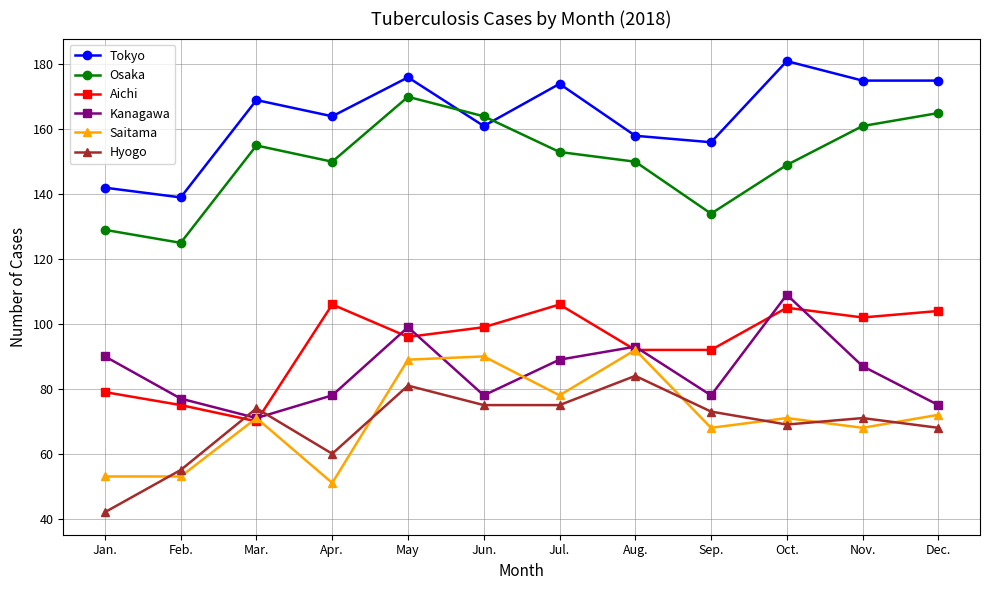

Rank the series by their maximum value, from lowest to highest.

Hyogo, Saitama, Aichi, Kanagawa, Osaka, Tokyo